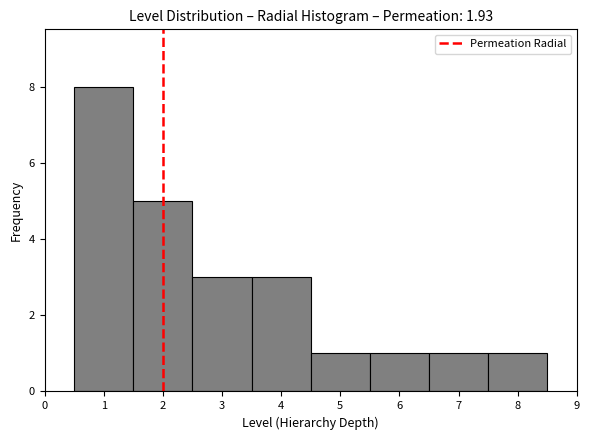

How tall is the bar that spans 2.5 to 3.5 on the x-axis? The values are not printed on the chart, so give them approximately, as read against the axis.

3